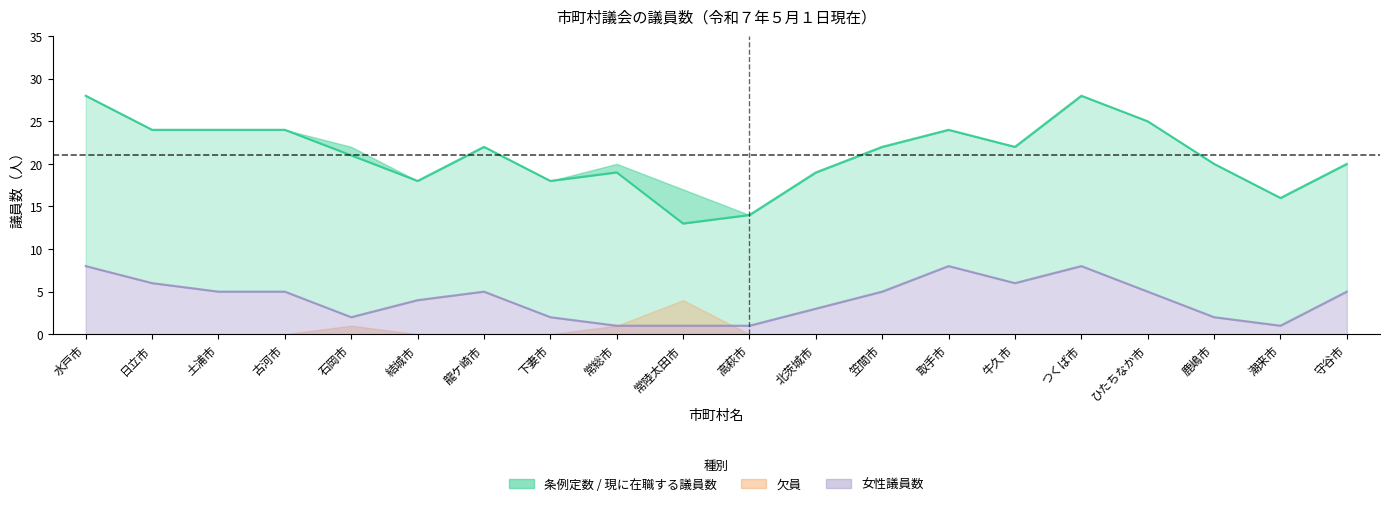

What position from the left is 高萩市?

11